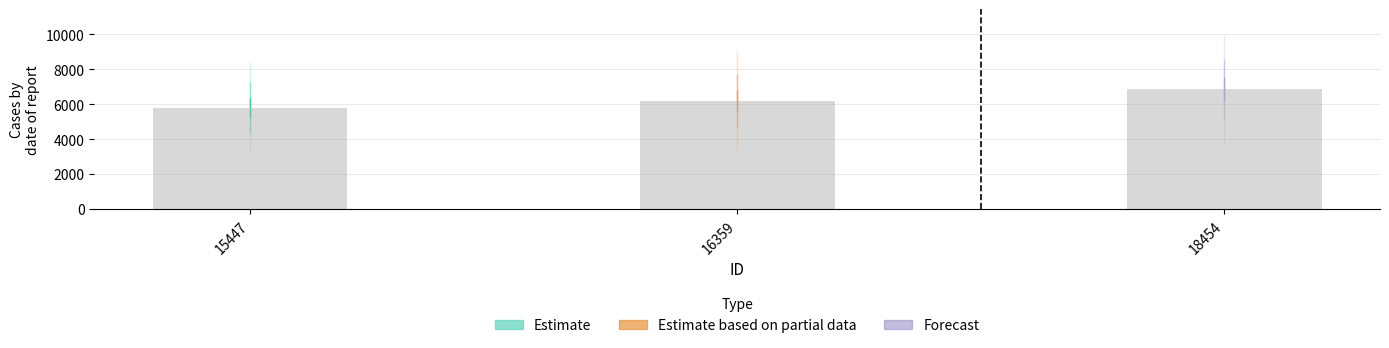

What value does the data have at 16359, to the nearest 50?

6200